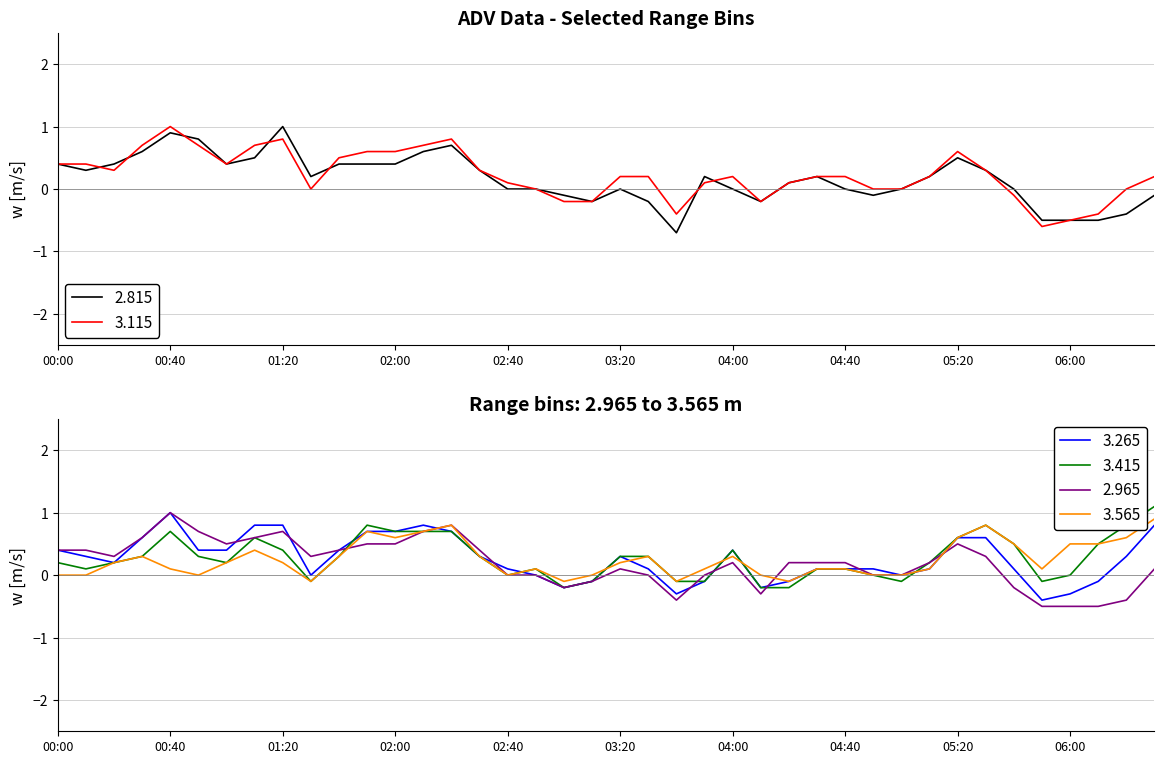

What position from the right is 00:40?

36